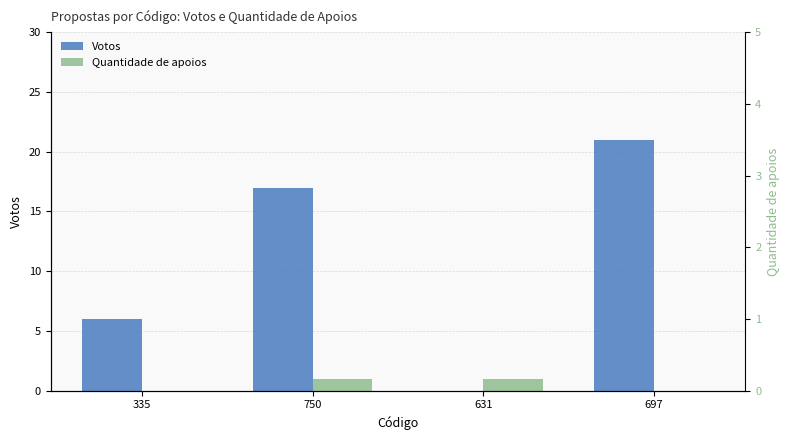

Count the number of categories in the chart.

4